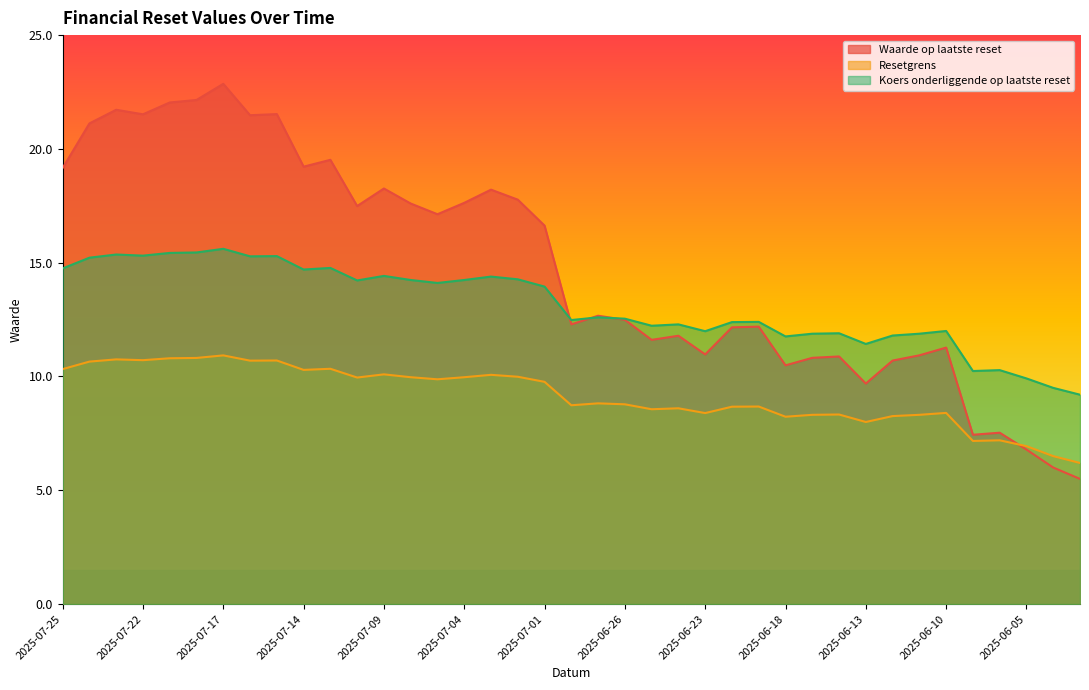

What are all the series names shown in the legend?

Waarde op laatste reset, Resetgrens, Koers onderliggende op laatste reset